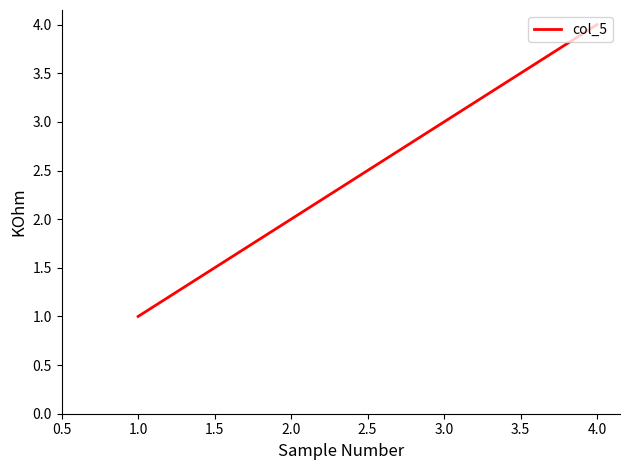

Between 1.0 and 2.0, which is larger?

2.0